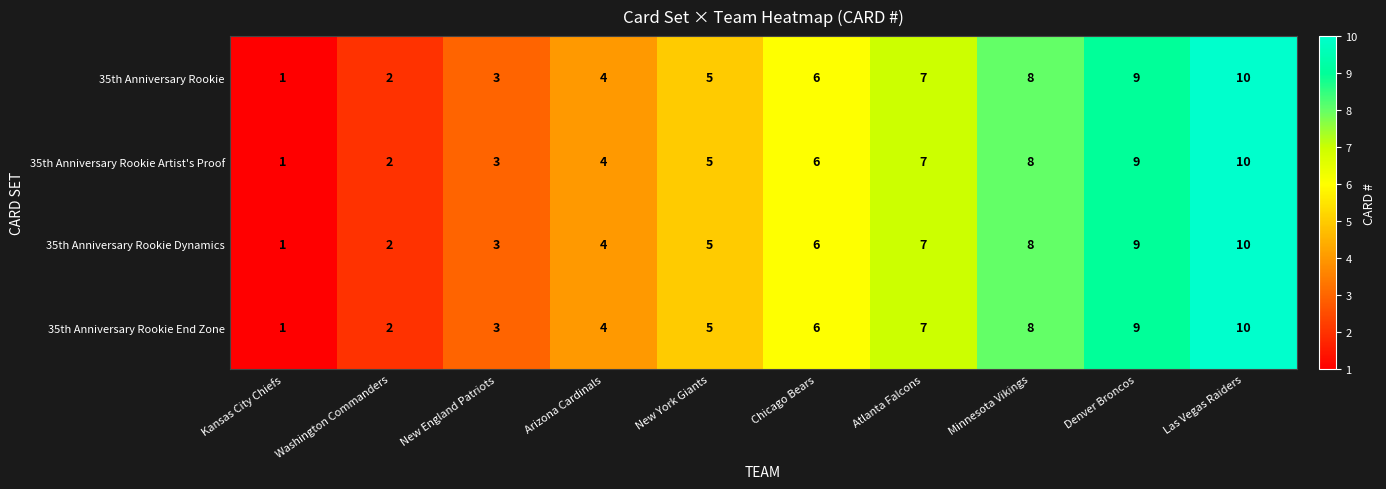

What is the total value across all series at Atlanta Falcons?

28